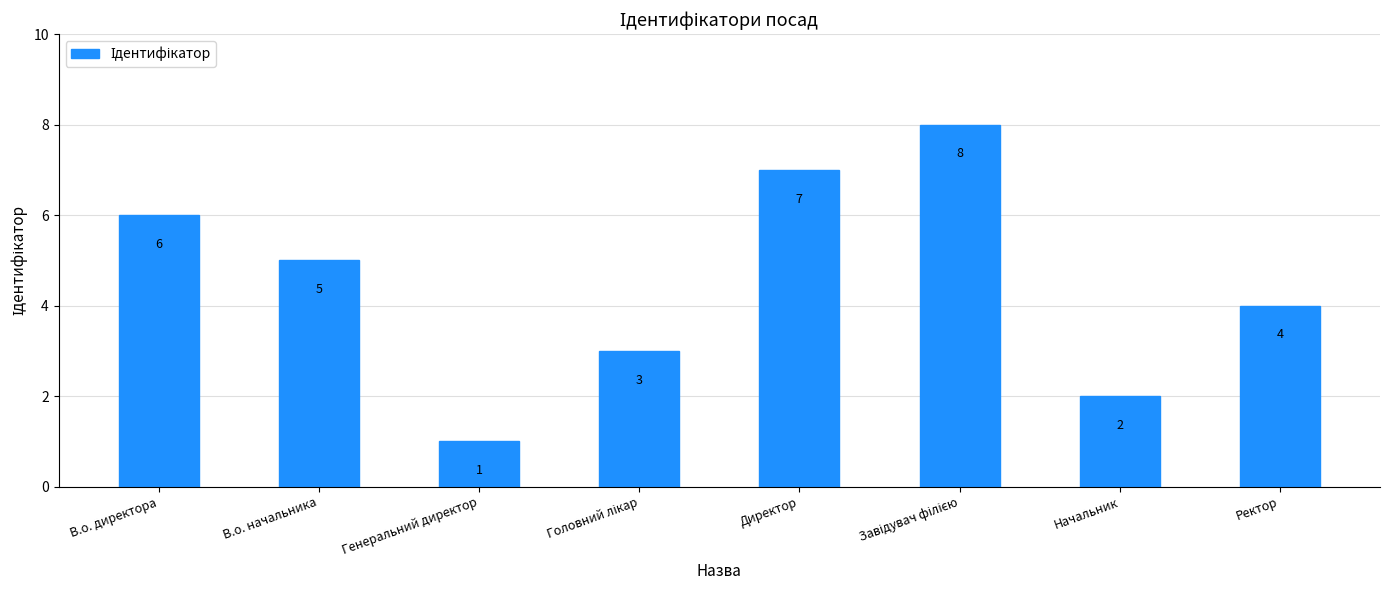

Does the chart contain stacked bars?

No